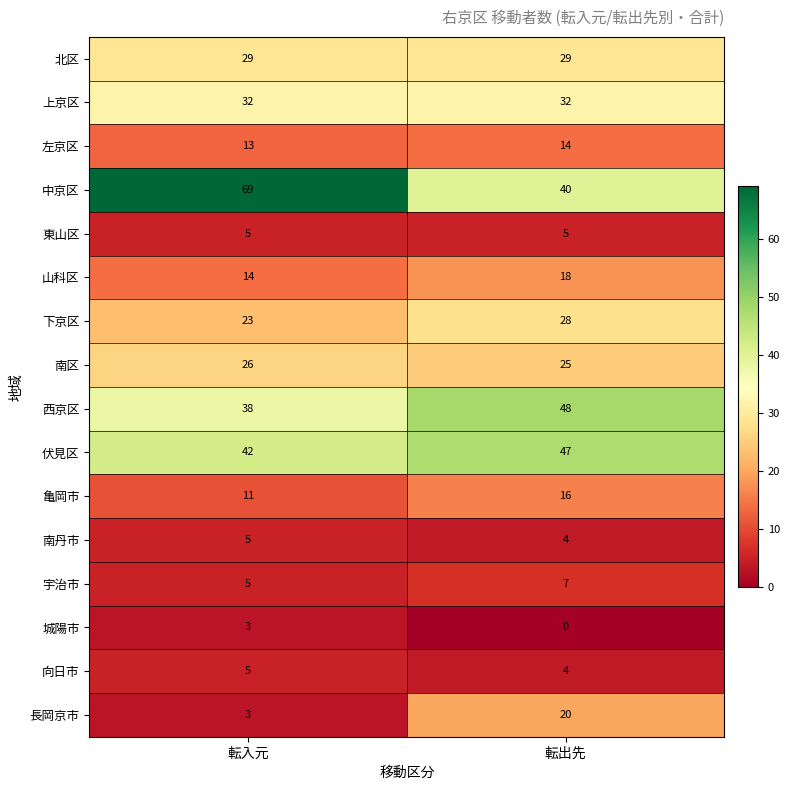

At which label is 西京区 closest to 43?

転入元